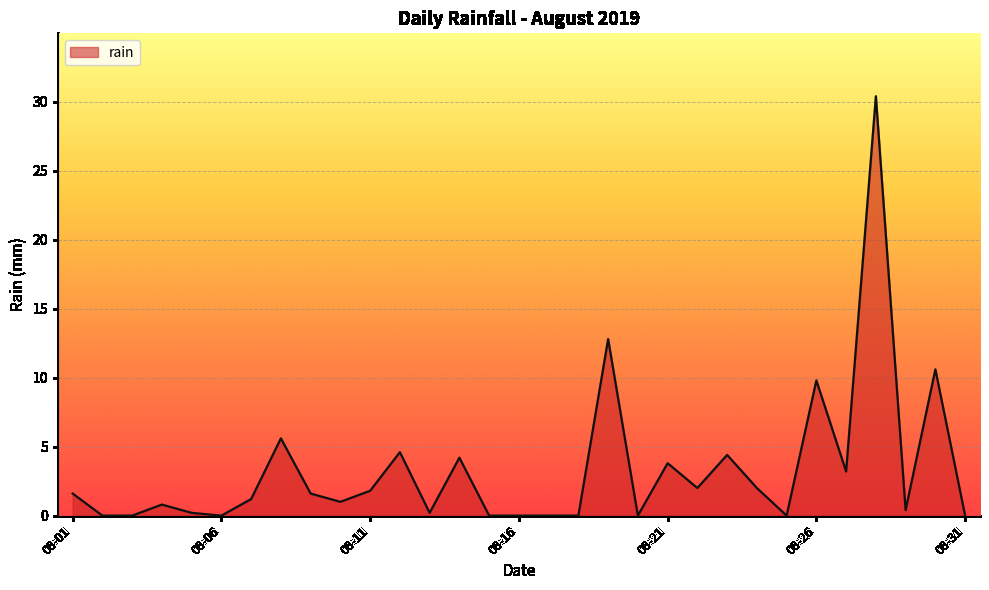

Reading left to right, list all the values displayed in this chart.

1.6	0.0	0.0	0.8	0.2	0.0	1.2	5.6	1.6	1.0	1.8	4.6	0.2	4.2	0.0	0.0	0.0	0.0	12.8	0.0	3.8	2.0	4.4	2.0	0.0	9.8	3.2	30.4	0.4	10.6	0.0